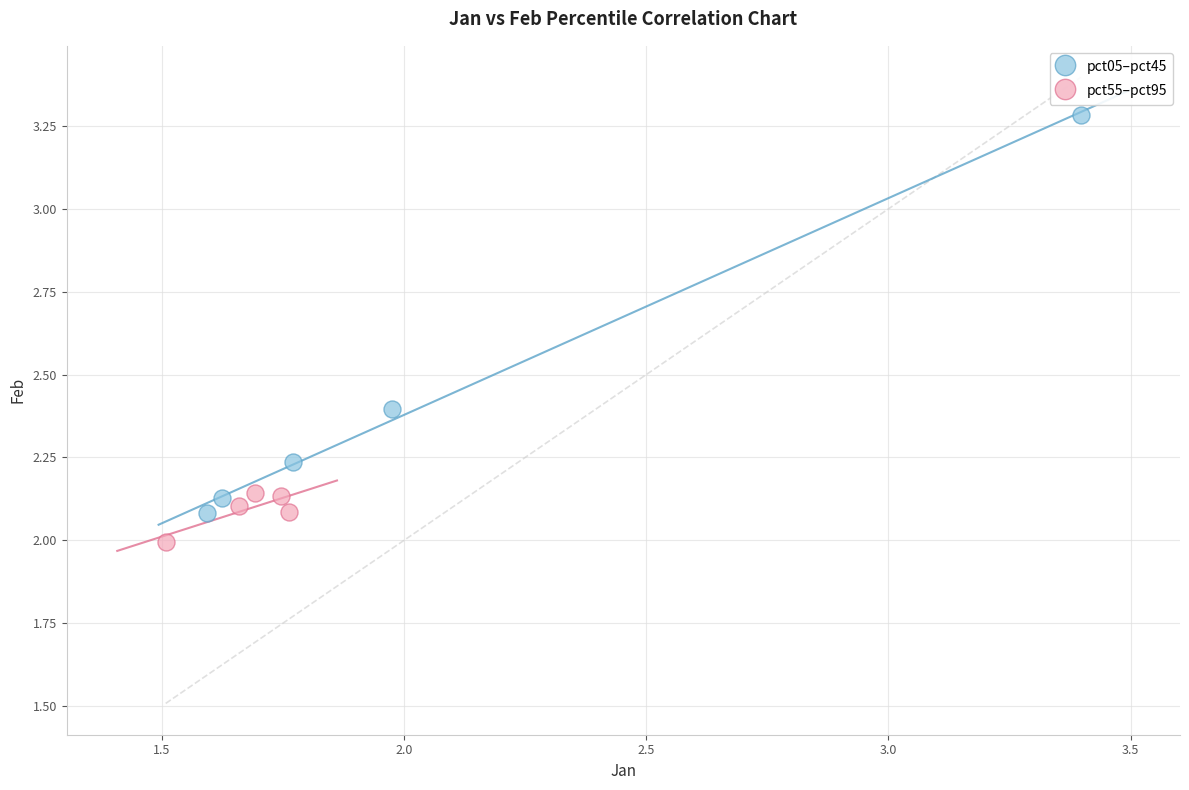

Which series reaches the minimum Y coordinate?

pct55–pct95